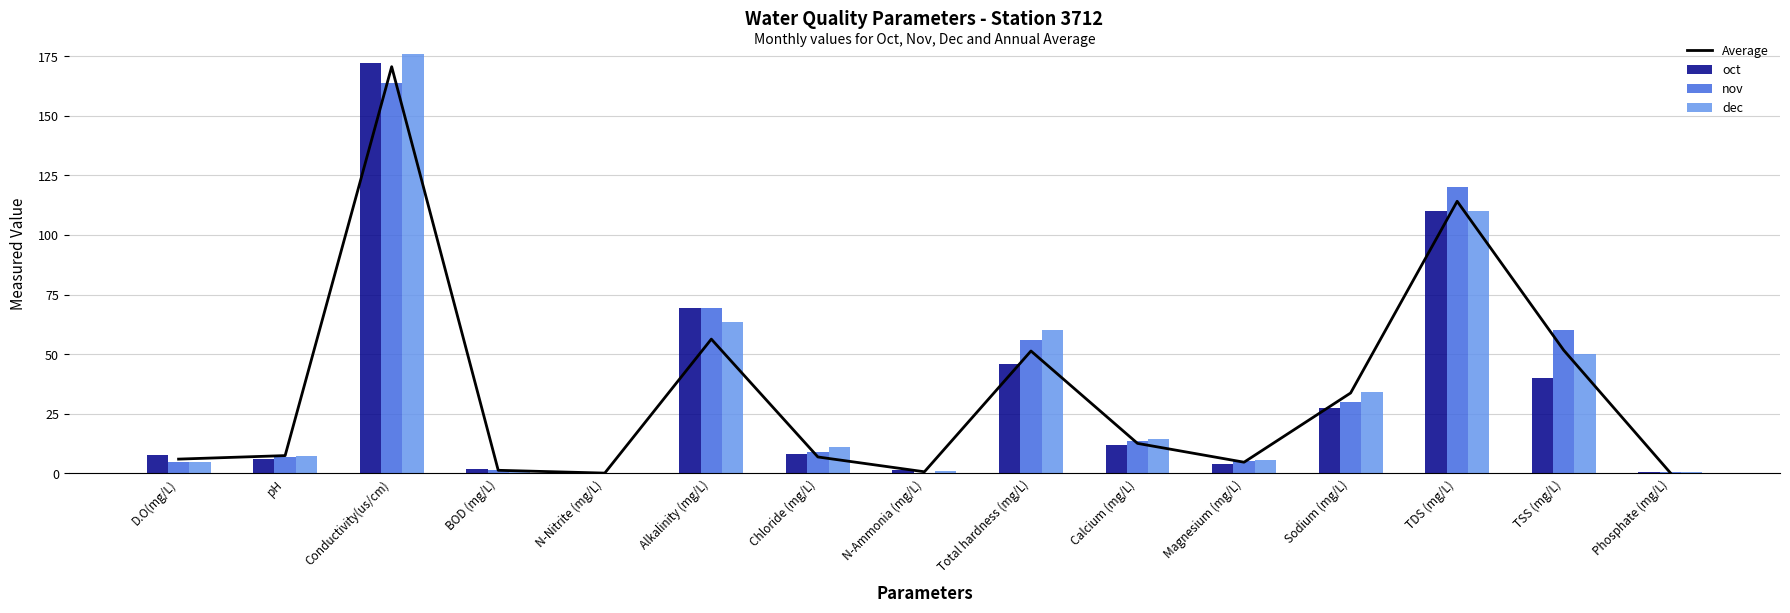

At which category is the sum across all series the highest?

Conductivity(us/cm)